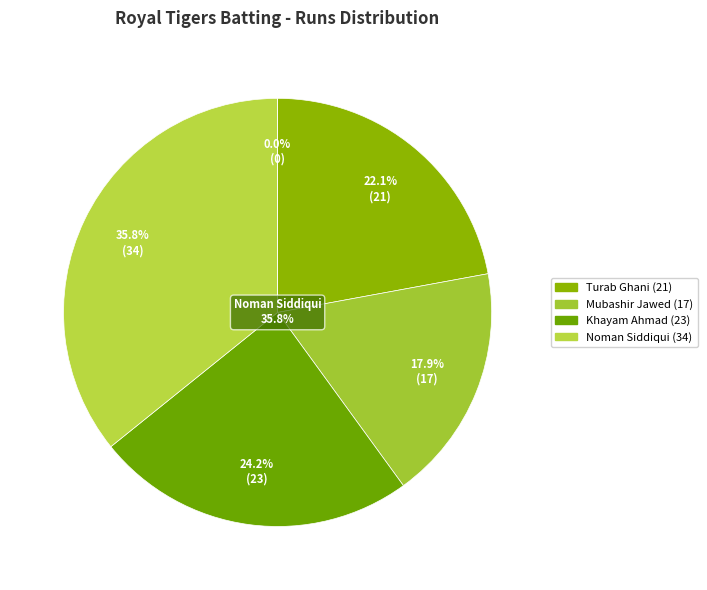

To the nearest percent, what portion does Turab Ghani represent?

22%